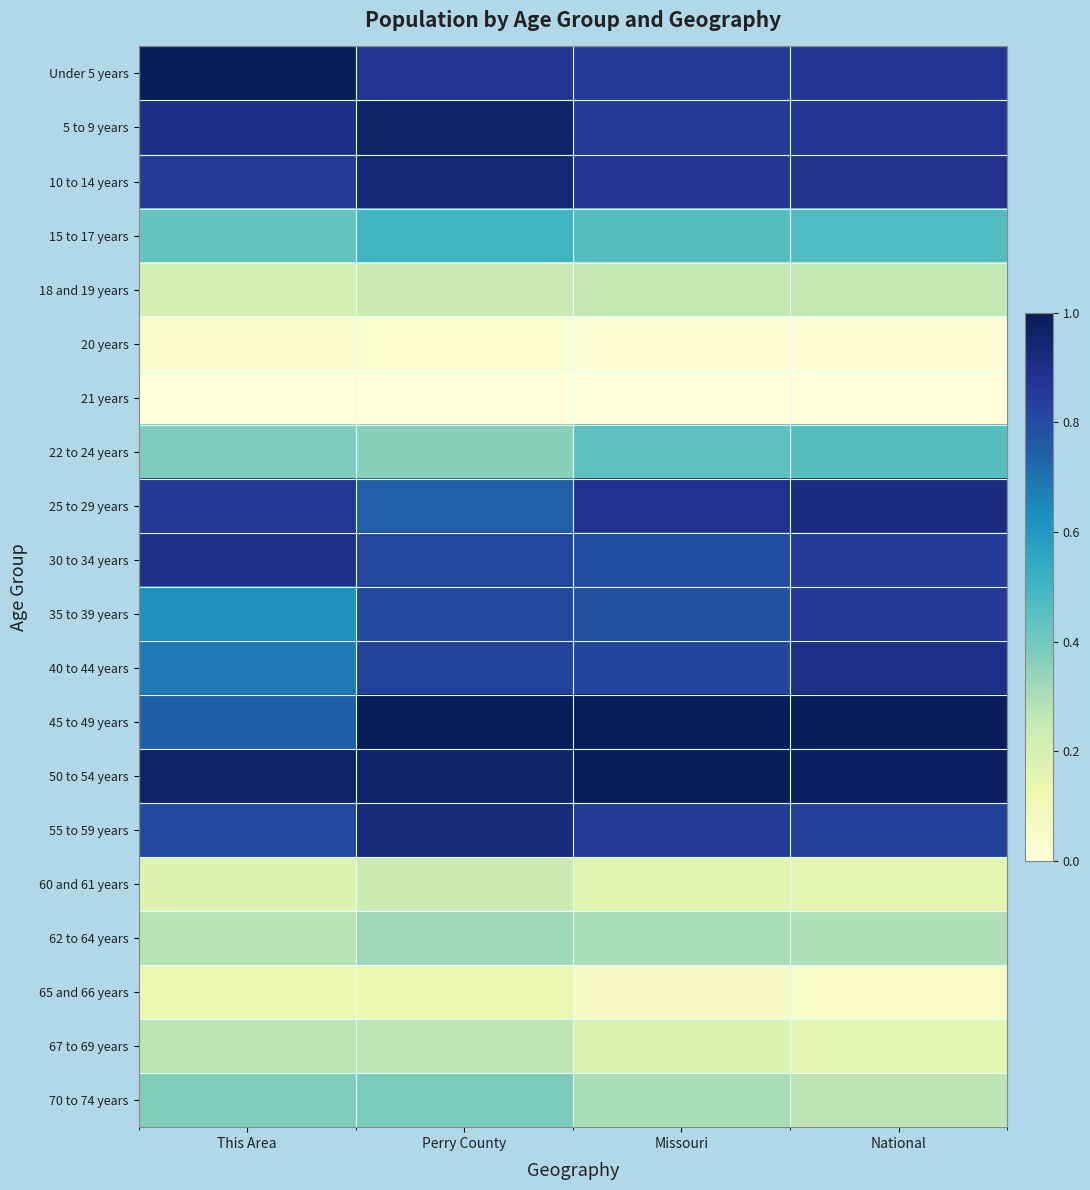

Reading right to left, list all the values displayed in this chart.

Under 5 years: National=0.9	Missouri=0.8	Perry County=0.9	This Area=1.0
5 to 9 years: National=0.9	Missouri=0.8	Perry County=1.0	This Area=0.9
10 to 14 years: National=0.9	Missouri=0.9	Perry County=0.9	This Area=0.8
15 to 17 years: National=0.5	Missouri=0.5	Perry County=0.5	This Area=0.4
18 and 19 years: National=0.3	Missouri=0.3	Perry County=0.2	This Area=0.2
20 years: National=0.0	Missouri=0.0	Perry County=0.0	This Area=0.0
21 years: National=0.0	Missouri=0.0	Perry County=0.0	This Area=0.0
22 to 24 years: National=0.5	Missouri=0.4	Perry County=0.4	This Area=0.4
25 to 29 years: National=0.9	Missouri=0.9	Perry County=0.7	This Area=0.9
30 to 34 years: National=0.9	Missouri=0.8	Perry County=0.8	This Area=0.9
35 to 39 years: National=0.9	Missouri=0.8	Perry County=0.8	This Area=0.6
40 to 44 years: National=0.9	Missouri=0.8	Perry County=0.8	This Area=0.7
45 to 49 years: National=1.0	Missouri=1.0	Perry County=1.0	This Area=0.7
50 to 54 years: National=1.0	Missouri=1.0	Perry County=1.0	This Area=1.0
55 to 59 years: National=0.8	Missouri=0.8	Perry County=0.9	This Area=0.8
60 and 61 years: National=0.2	Missouri=0.2	Perry County=0.2	This Area=0.2
62 to 64 years: National=0.3	Missouri=0.3	Perry County=0.3	This Area=0.3
65 and 66 years: National=0.1	Missouri=0.1	Perry County=0.1	This Area=0.1
67 to 69 years: National=0.2	Missouri=0.2	Perry County=0.3	This Area=0.3
70 to 74 years: National=0.3	Missouri=0.3	Perry County=0.4	This Area=0.4